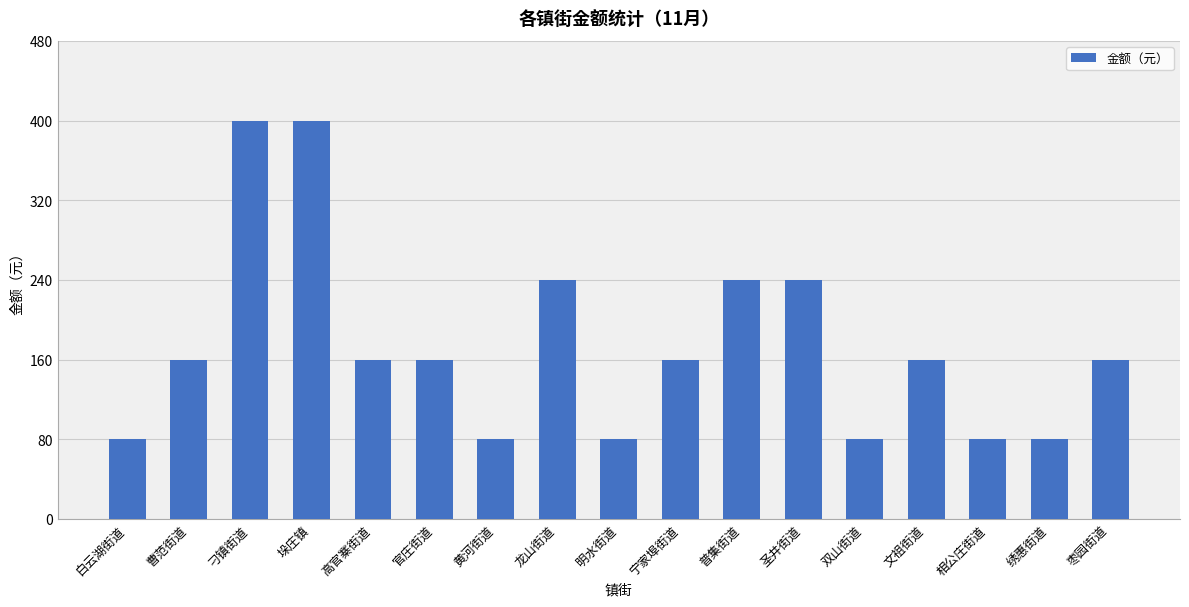

What is the value of the 13th bar from the left?

80